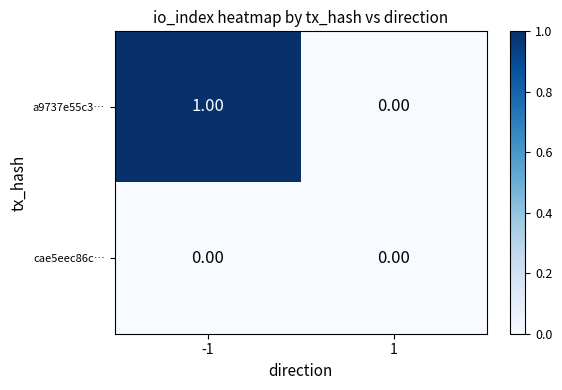

How many data points does each series have?

2